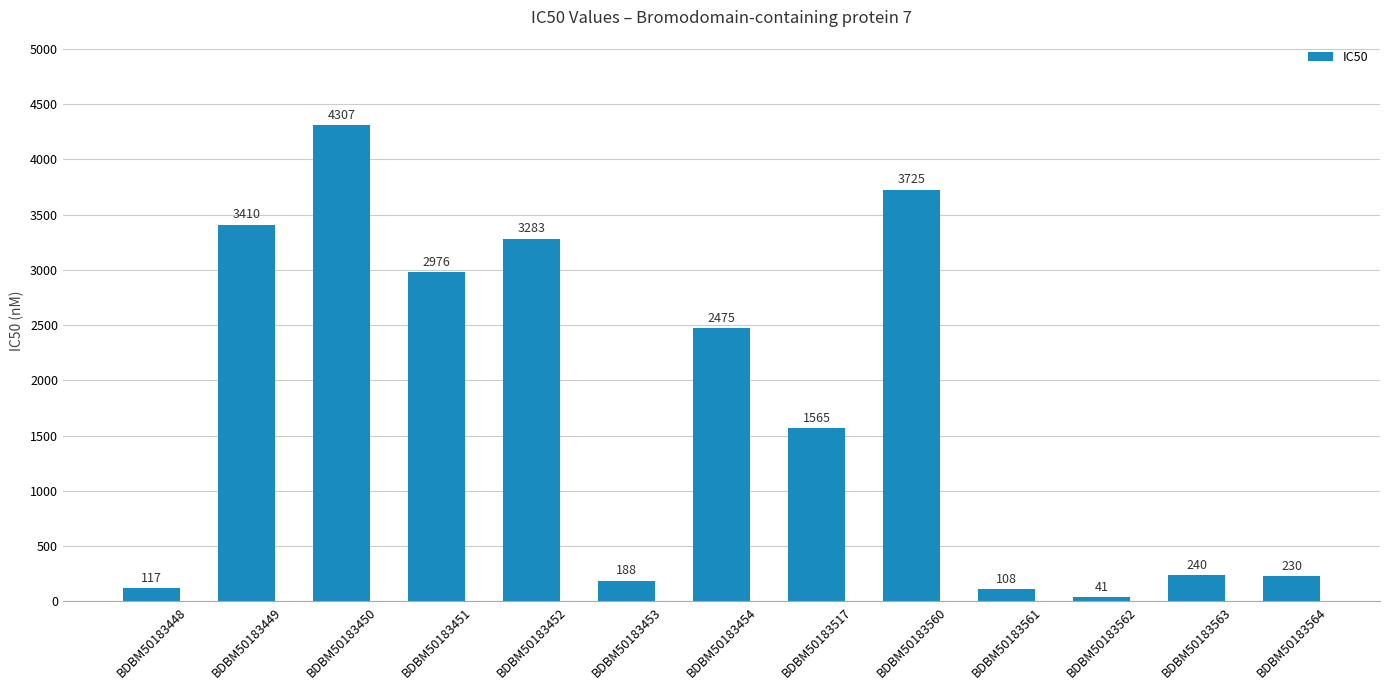

Which category has the lowest value across all series?

BDBM50183562